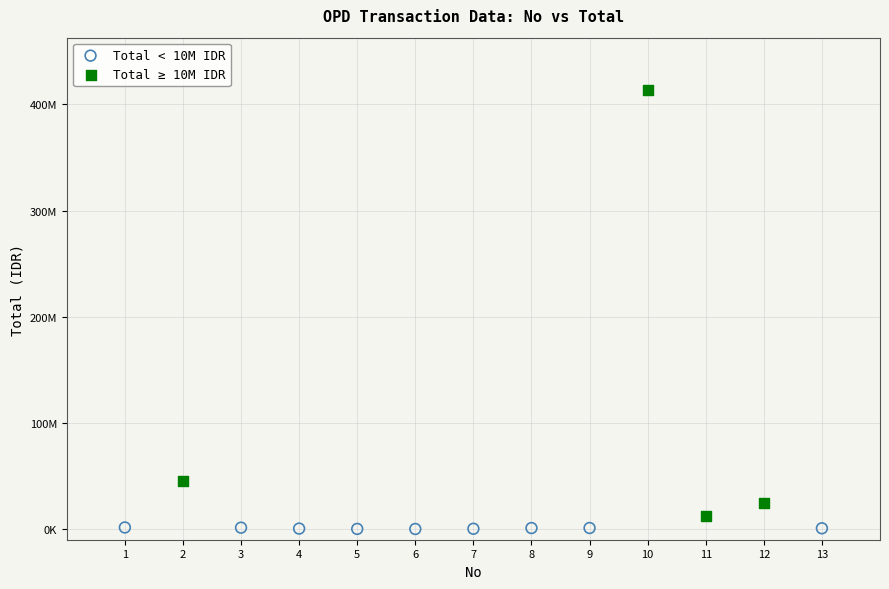

What are all the series names shown in the legend?

Total < 10M IDR, Total ≥ 10M IDR